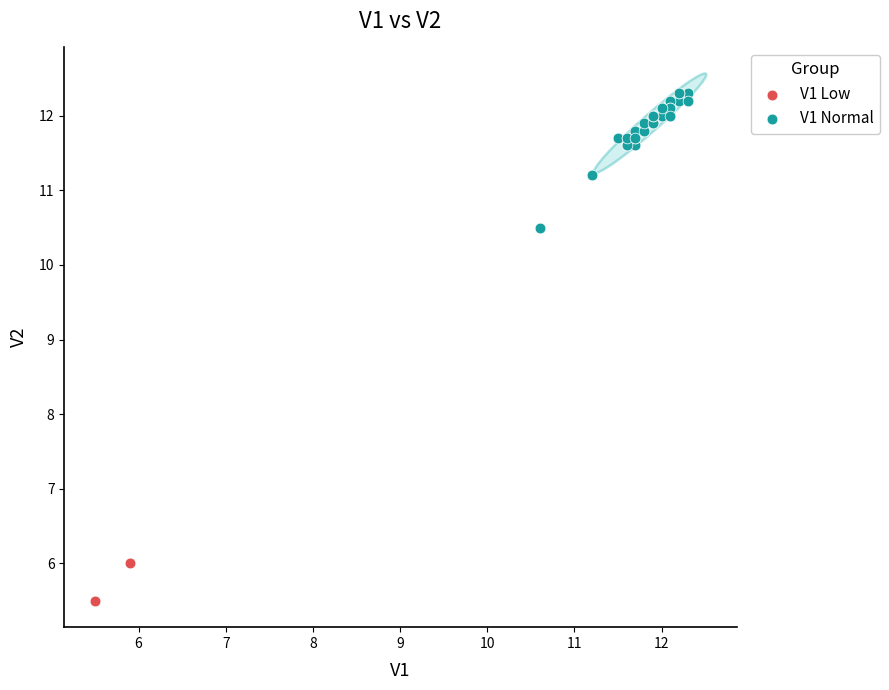

What are all the series names shown in the legend?

V1 Low, V1 Normal